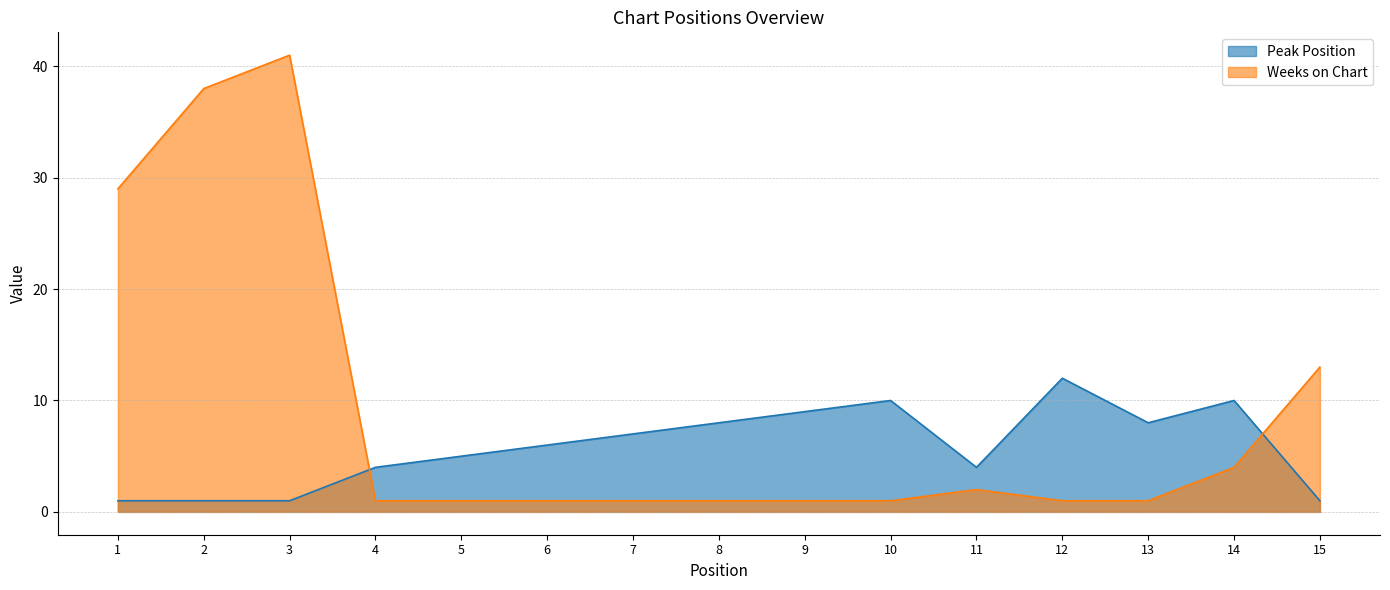

Is the value of Weeks on Chart at 2 greater than the value of Peak Position at 9?

Yes